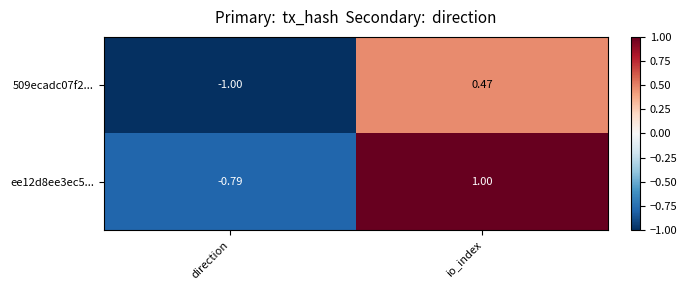

Which category has the lowest value in the 509ecadc07f2... series?

direction